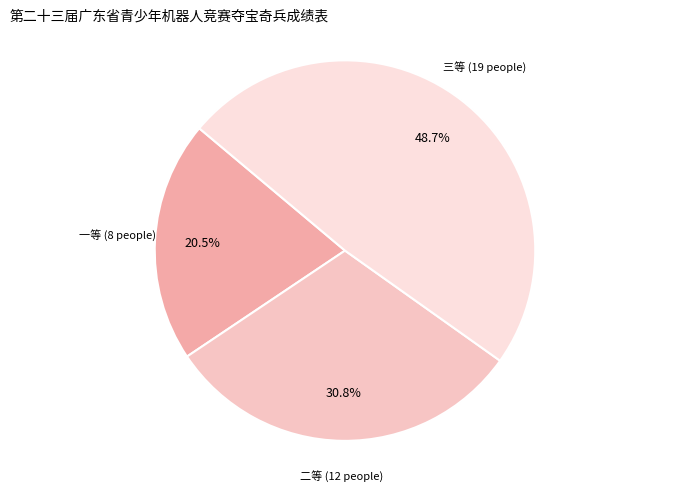

How many segments does this pie chart have?

3